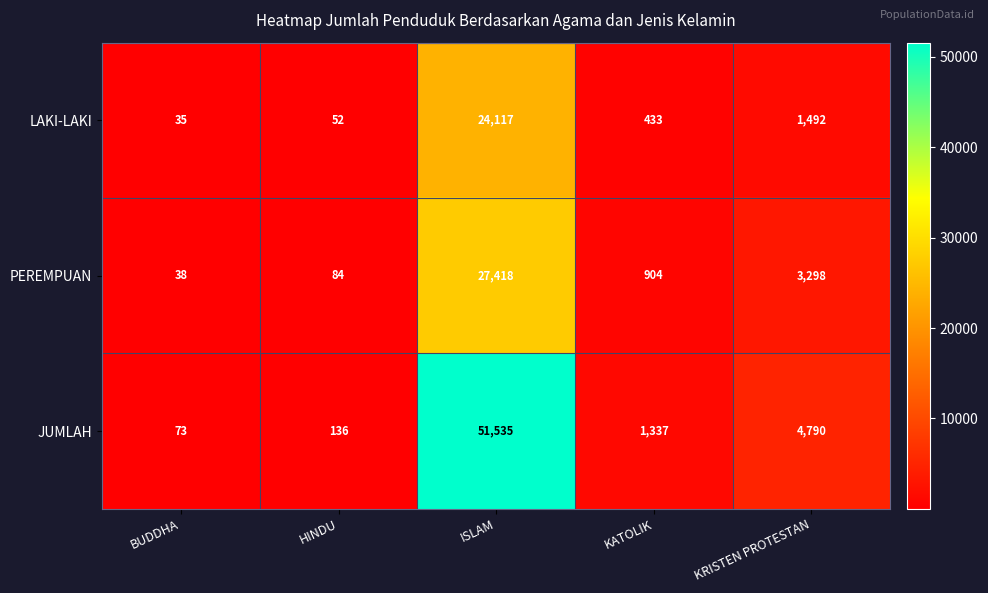

The value of PEREMPUAN at BUDDHA is 25. True or false?

False